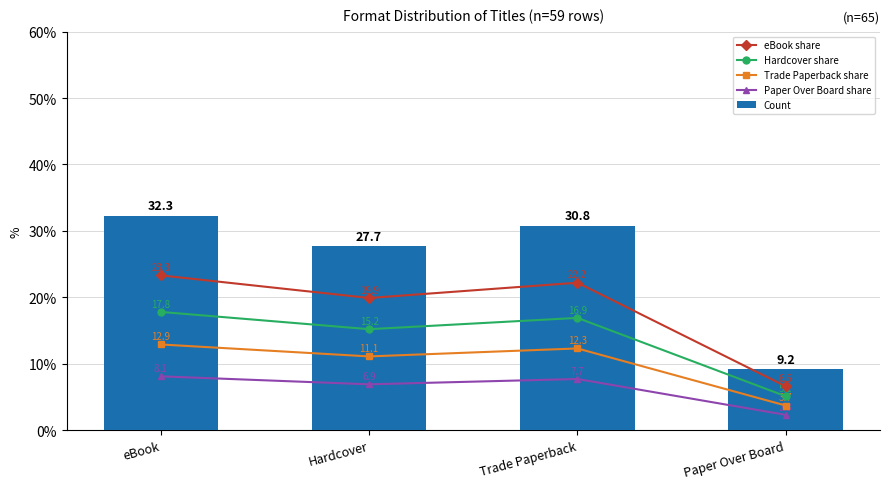

True or false: Hardcover share has a value of 28.3 at eBook.

False